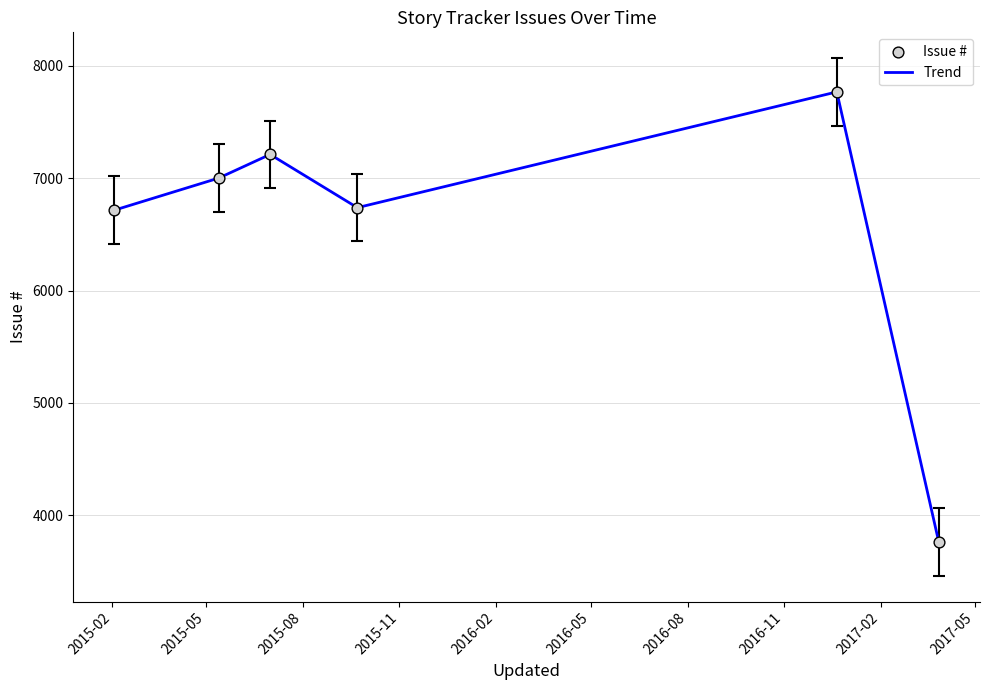

What is the maximum value shown in the chart?

7769